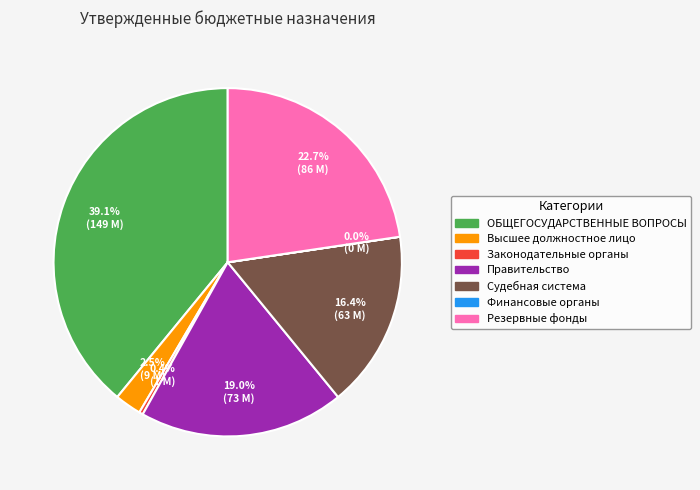

Is there a majority slice in this chart?

No